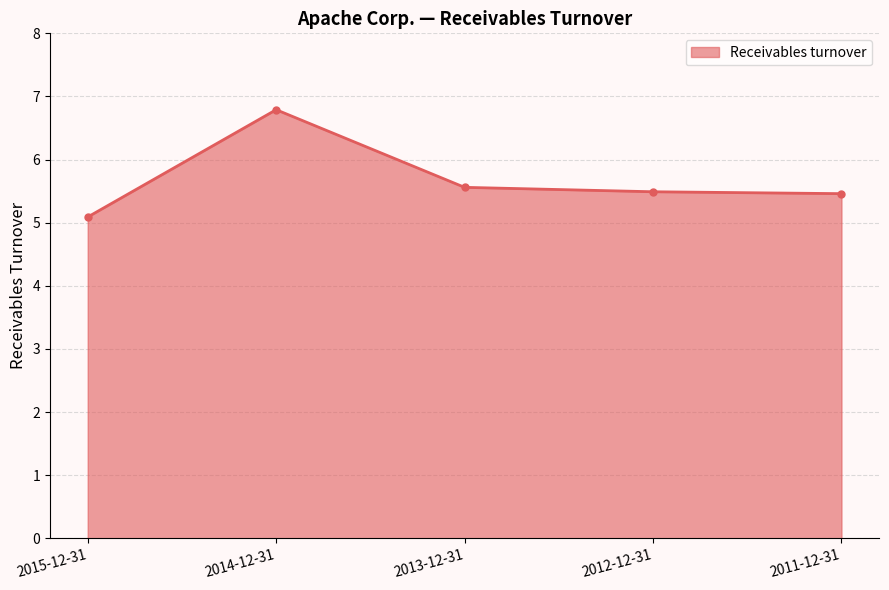

True or false: there are more than 1 points higher than both neighbors.

False